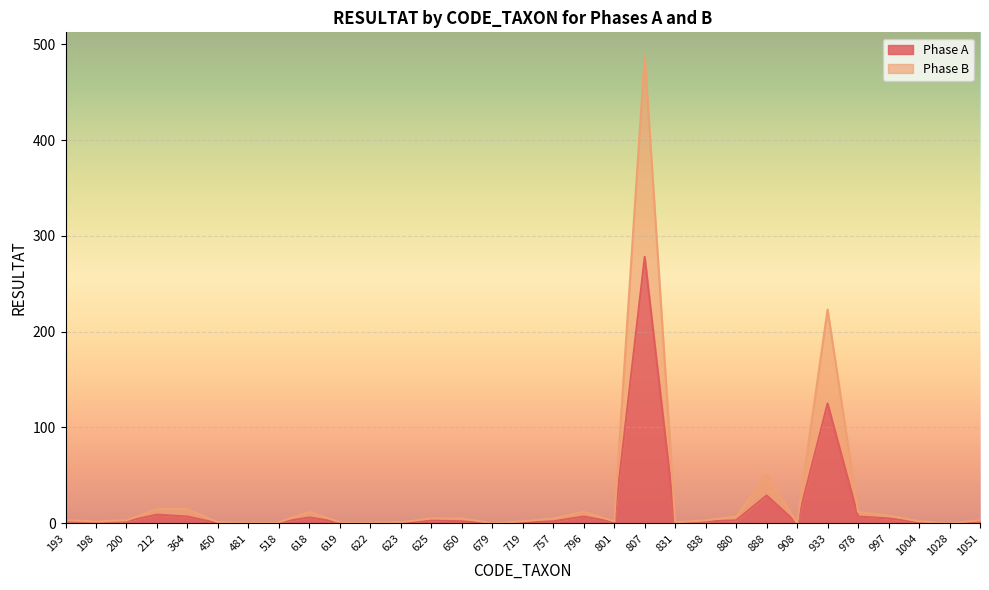

True or false: Phase B has a value of 1 at 1051.

False